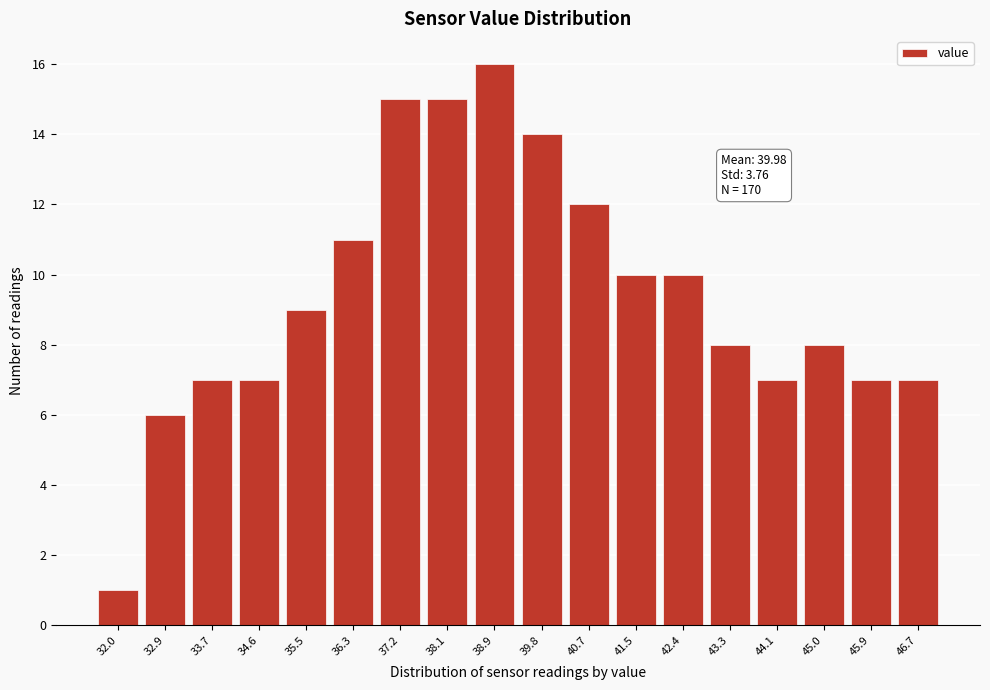

Reading left to right, extract all data points from this chart.

32.0=1	32.9=6	33.7=7	34.6=7	35.5=9	36.3=11	37.2=15	38.1=15	38.9=16	39.8=14	40.7=12	41.5=10	42.4=10	43.3=8	44.1=7	45.0=8	45.9=7	46.7=7